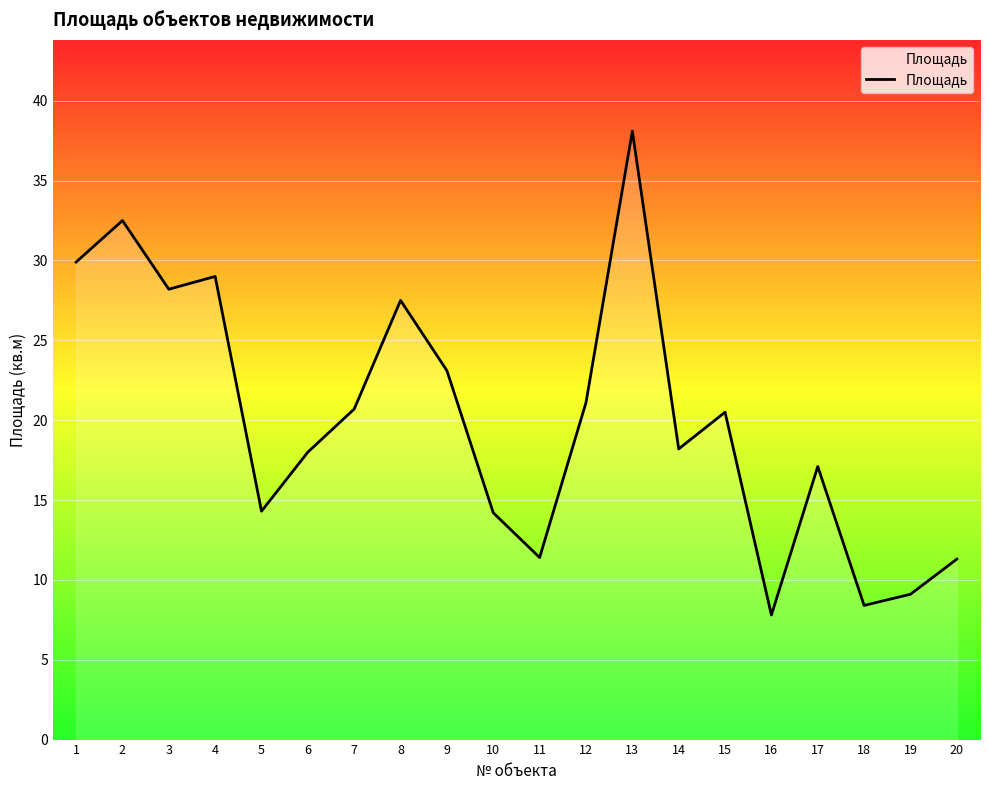

Does the chart display data point markers on the line(s)?

No